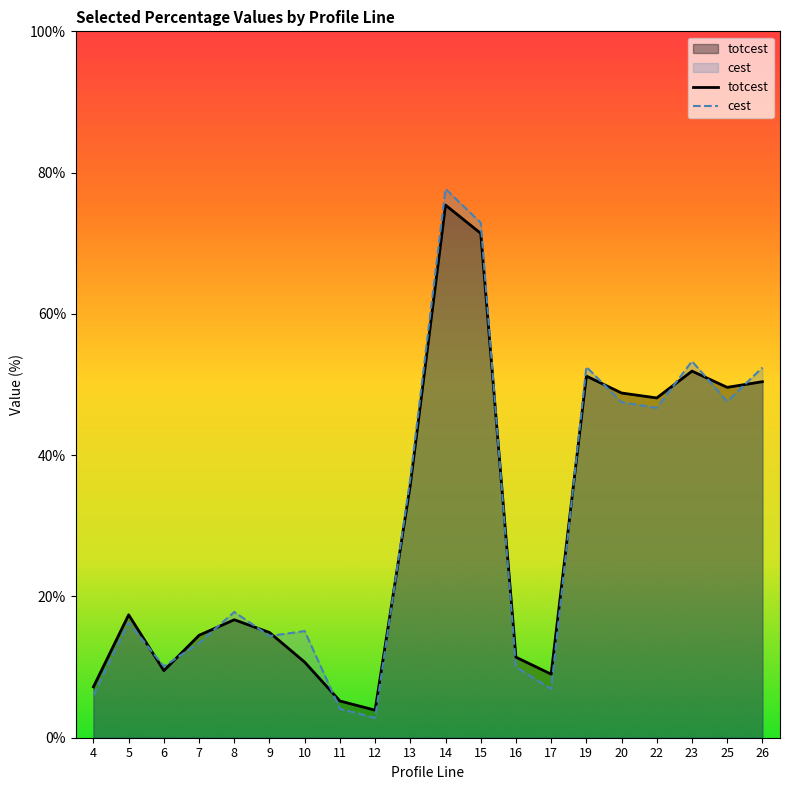

What is the difference between the highest and lowest values at 11?

1.1